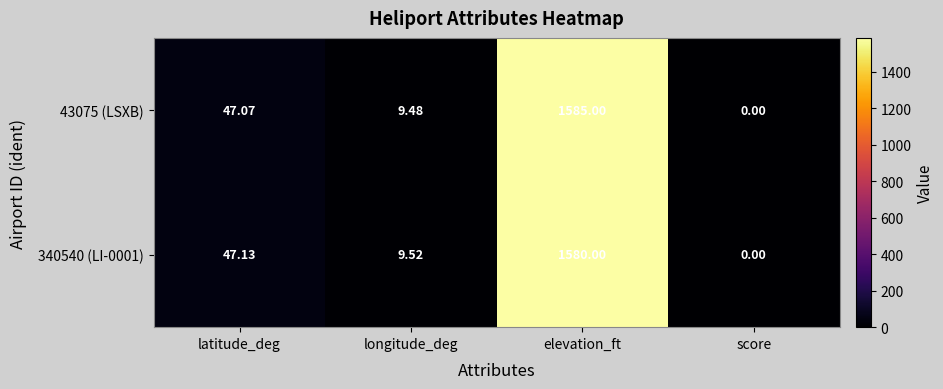

Which series has the largest range (max minus min)?

43075 (LSXB)